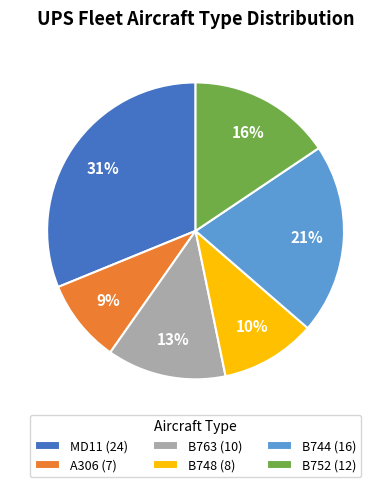

What is the ratio of the value at B752 (12) to the value at B763 (10)?

1.2